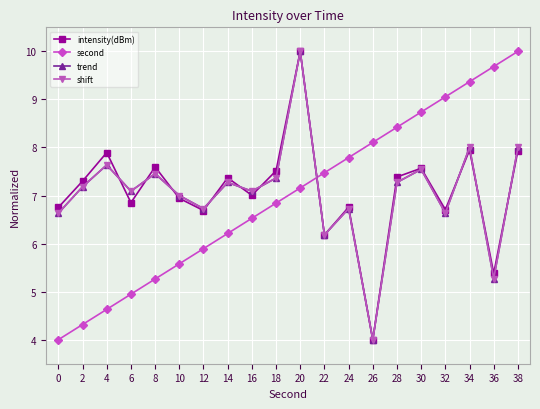

Does the chart have visible grid lines?

Yes